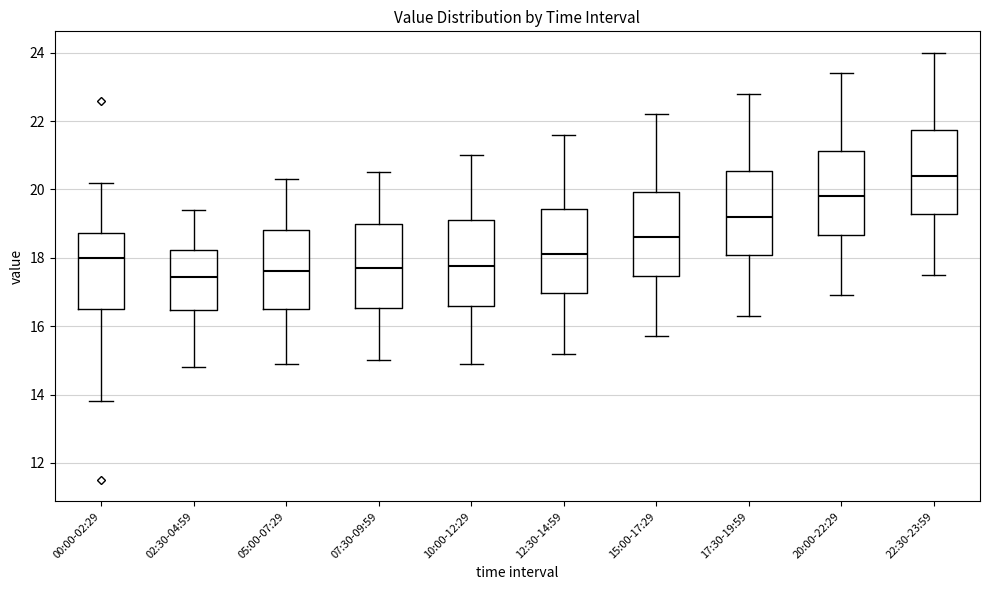

Which box has the highest median line?

22:30-23:59